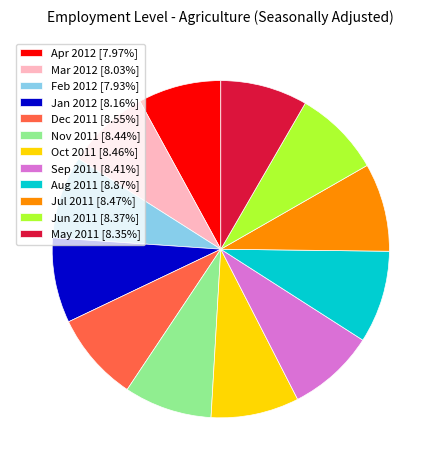

Is there any slice that represents more than half of the pie?

No